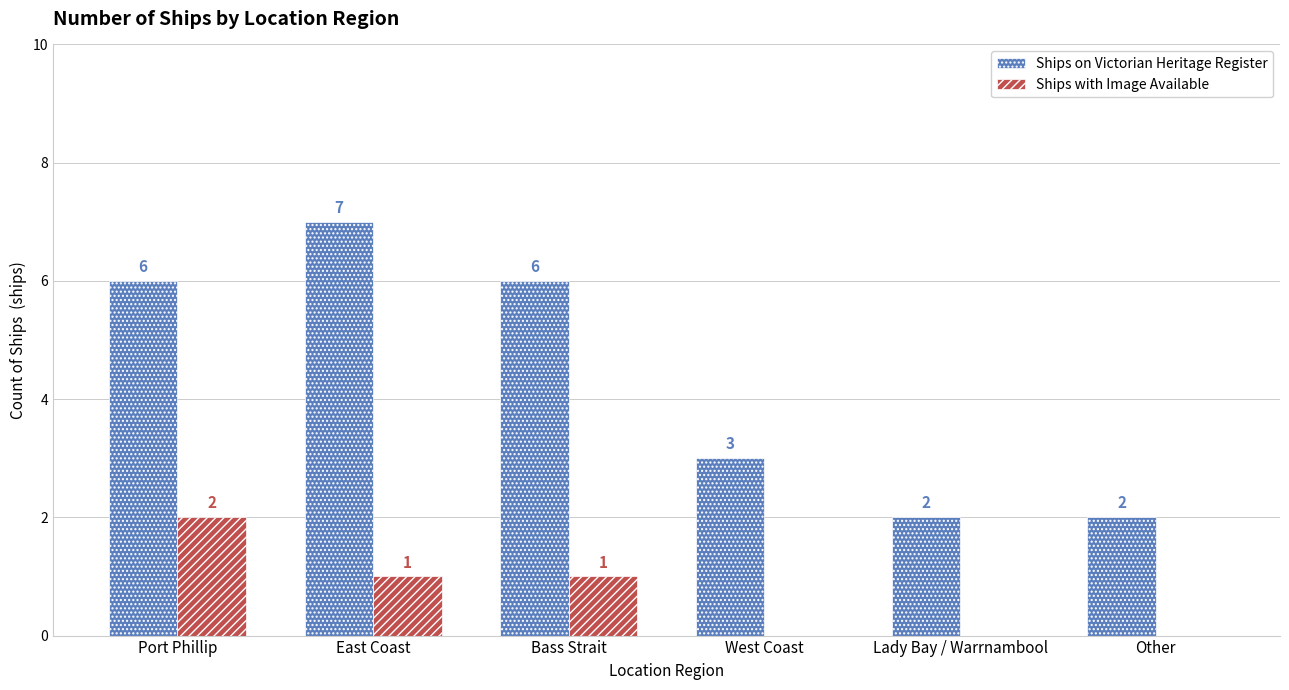

Where is Ships on Victorian Heritage Register nearest to the value 4?

West Coast